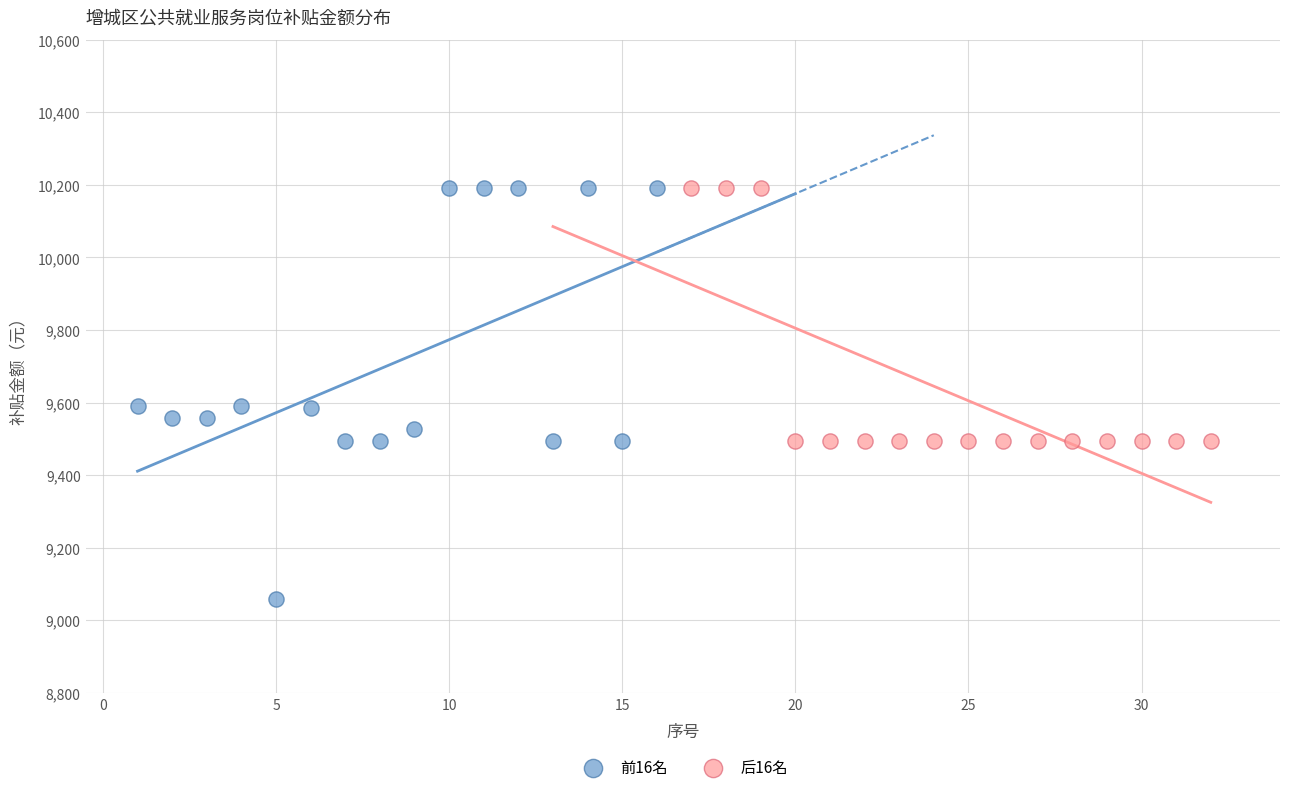

Which series contains the lowest Y value?

前16名